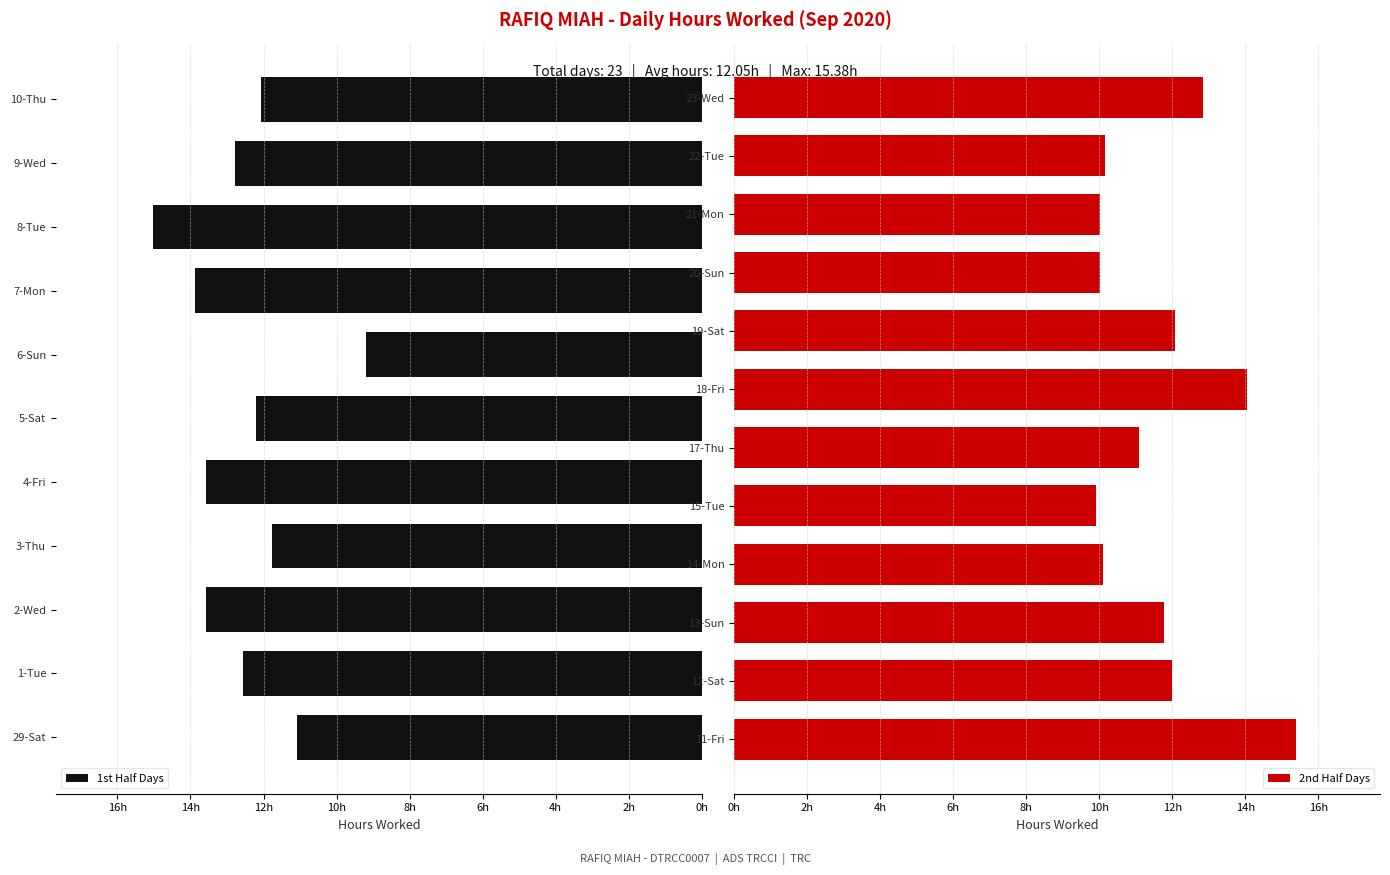

Which category has the highest value across all series?

11-Fri